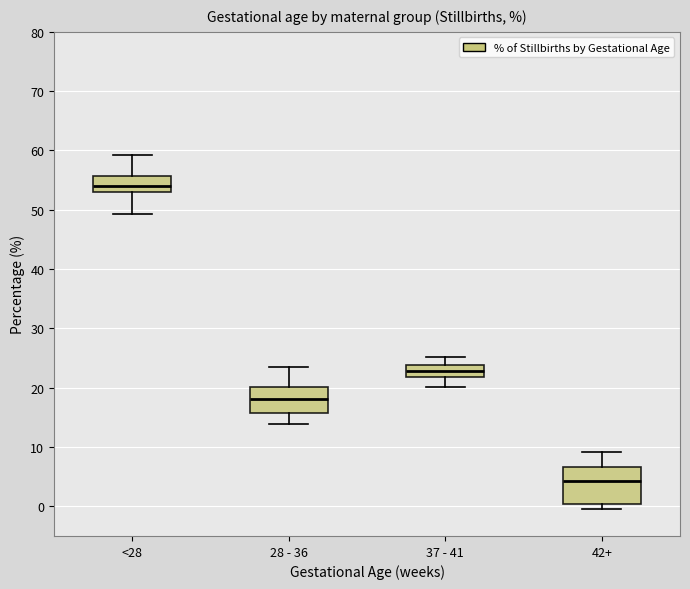

Reading left to right, transcribe this box plot: for each box, give where its median line is, the range the box spans, and where its two whiskers end, as read against the y-axis. The values are not printed on the chart, so give them approximately, as read against the axis.

<28: median 54, box 53 to 56, whiskers 49 to 59
28 - 36: median 18, box 16 to 20, whiskers 14 to 24
37 - 41: median 23, box 22 to 24, whiskers 20 to 25
42+: median 4, box 0 to 7, whiskers 0 (just below the box's lower edge) to 9